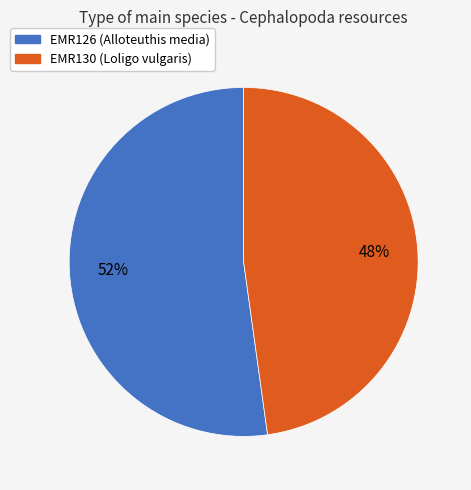

Is it true that EMR126 (Alloteuthis media) is 63% of the pie?

False